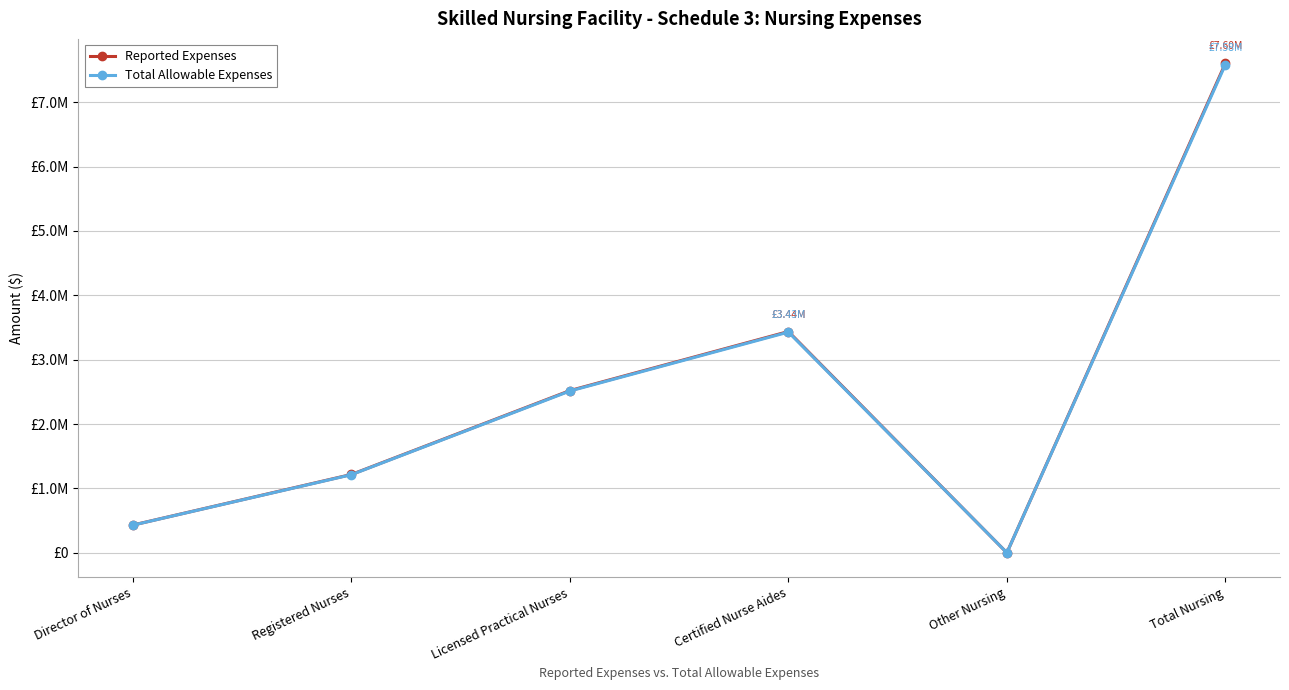

Is it true that Total Allowable Expenses equals 1835838 at Certified Nurse Aides?

False